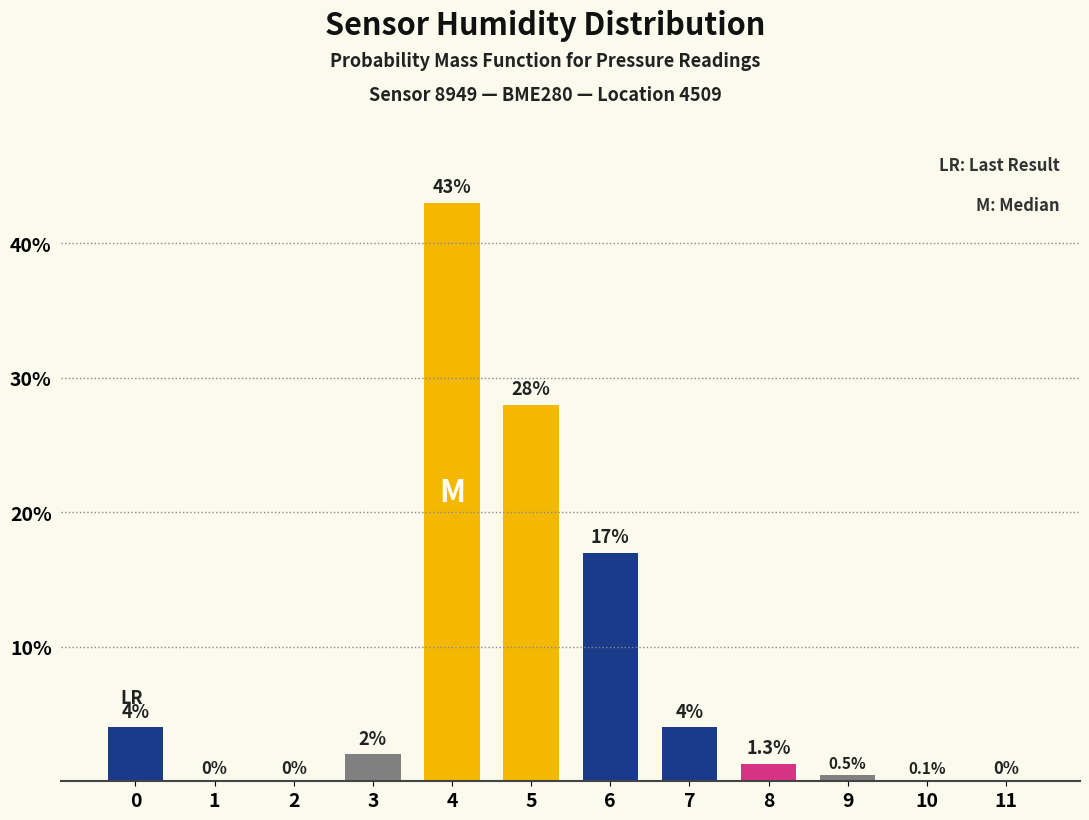

Reading left to right, transcribe all the data shown in this chart.

0=4.0	1=0.0	2=0.0	3=2.0	4=43.0	5=28.0	6=17.0	7=4.0	8=1.3	9=0.5	10=0.1	11=0.0